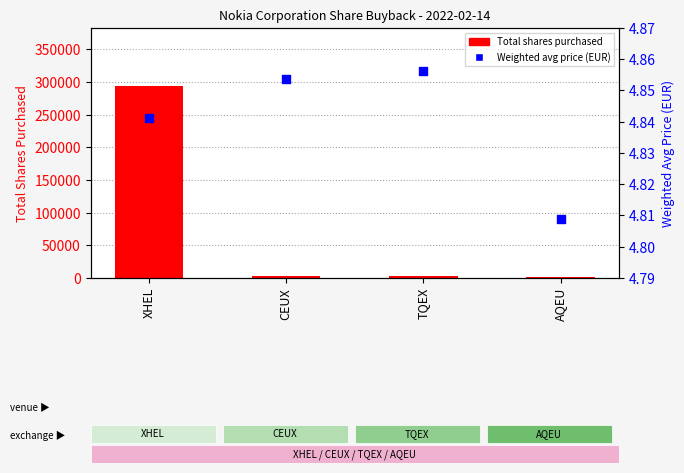

Which series has the largest total across all categories?

Total shares purchased